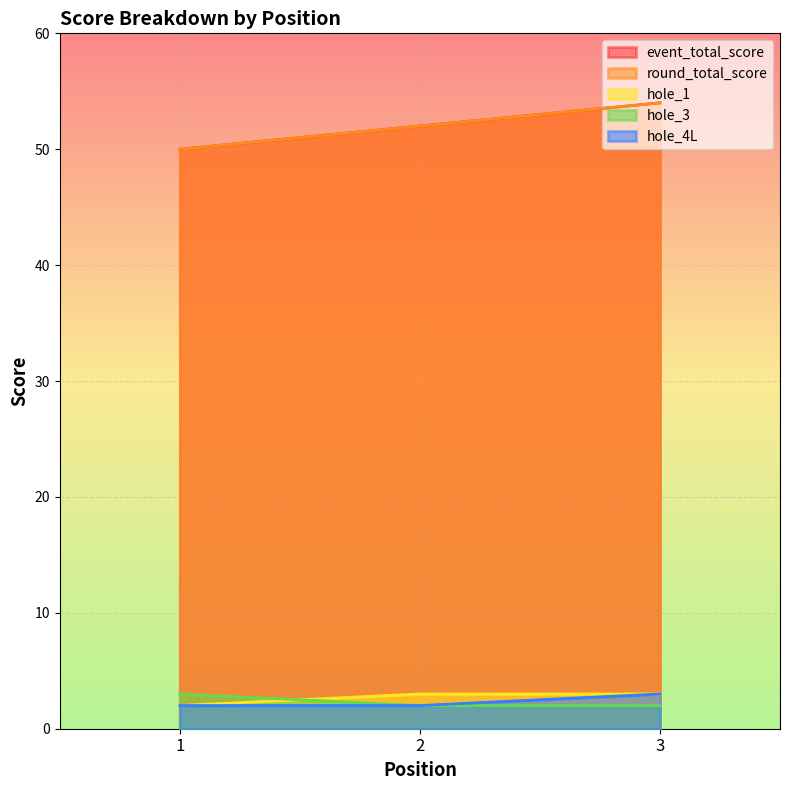

At which label is round_total_score closest to 52?

2